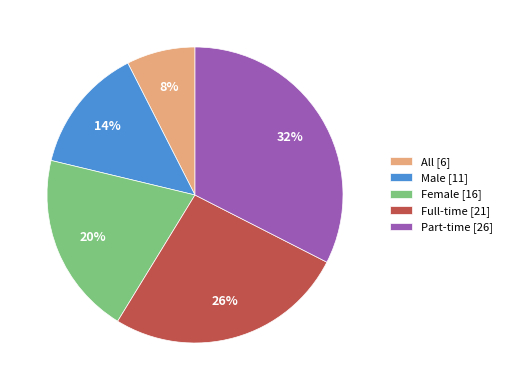

Is it true that Female [16] is 5% of the pie?

False